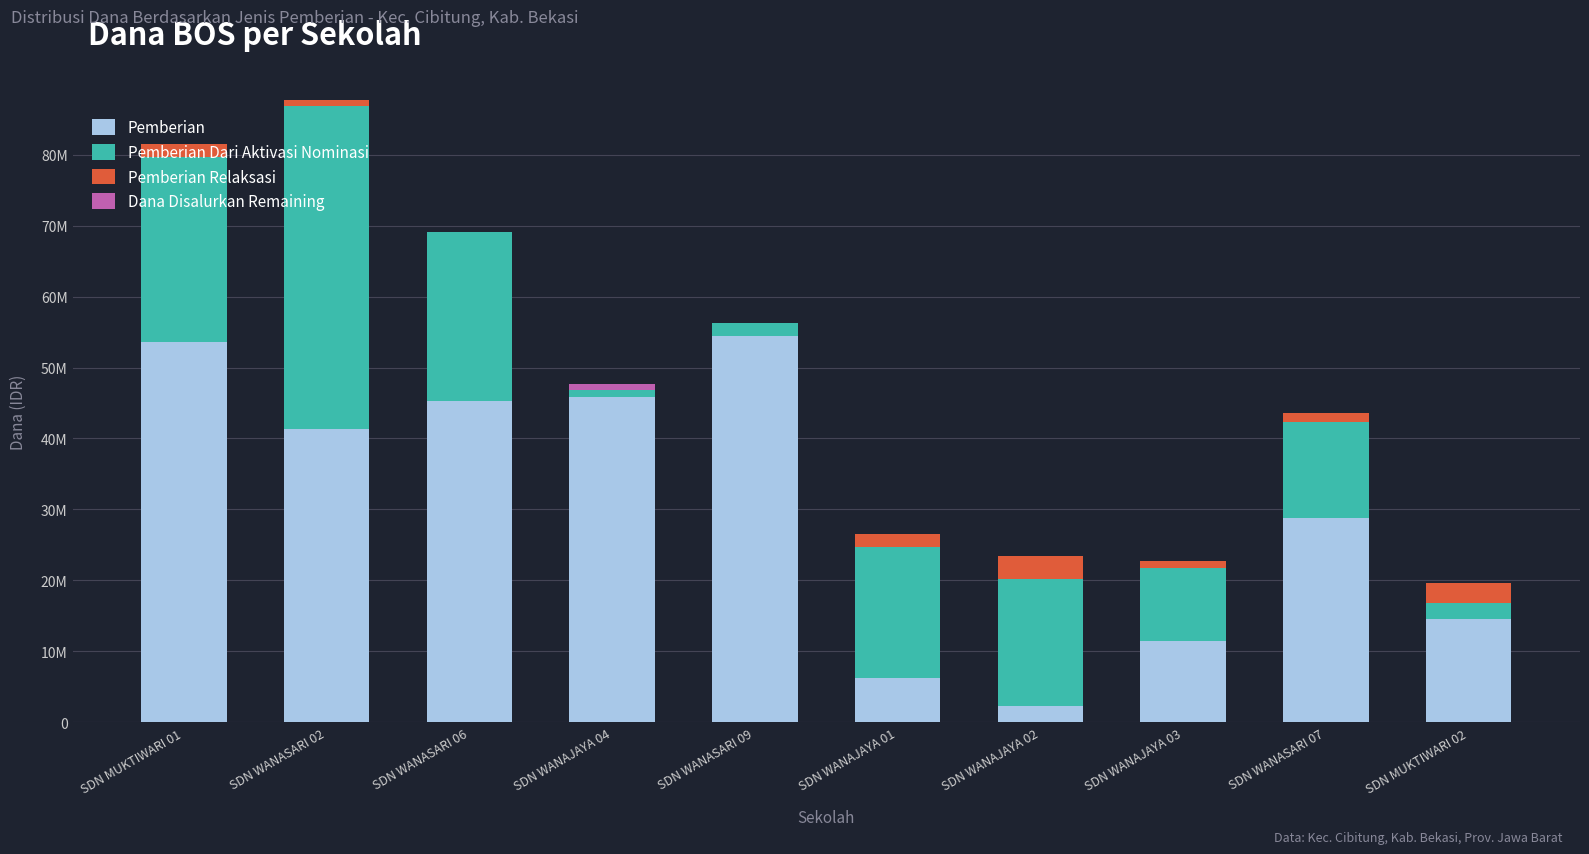

List the labels in order of Pemberian Dari Aktivasi Nominasi value, smallest first.

SDN WANAJAYA 04, SDN WANASARI 09, SDN MUKTIWARI 02, SDN WANAJAYA 03, SDN WANASARI 07, SDN WANAJAYA 02, SDN WANAJAYA 01, SDN WANASARI 06, SDN MUKTIWARI 01, SDN WANASARI 02